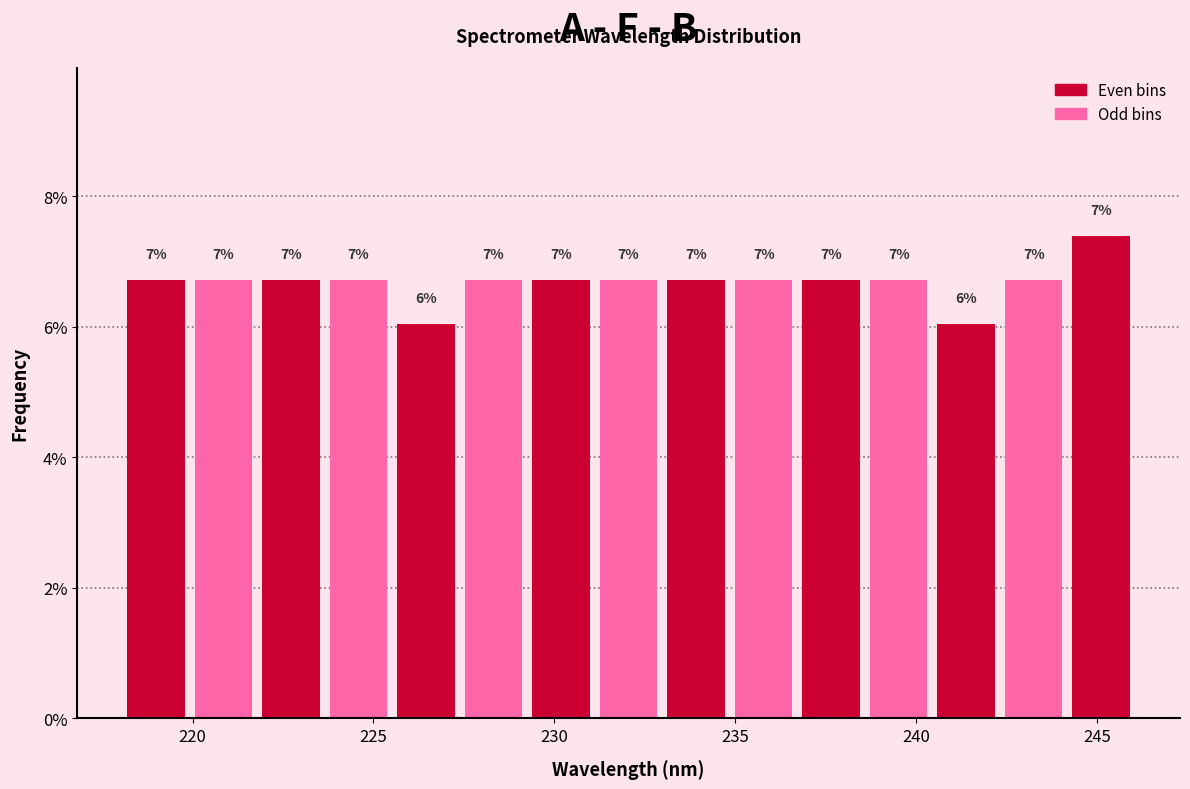

Read against the x-axis, roughly where is the centre of the tallest bar?

245.0